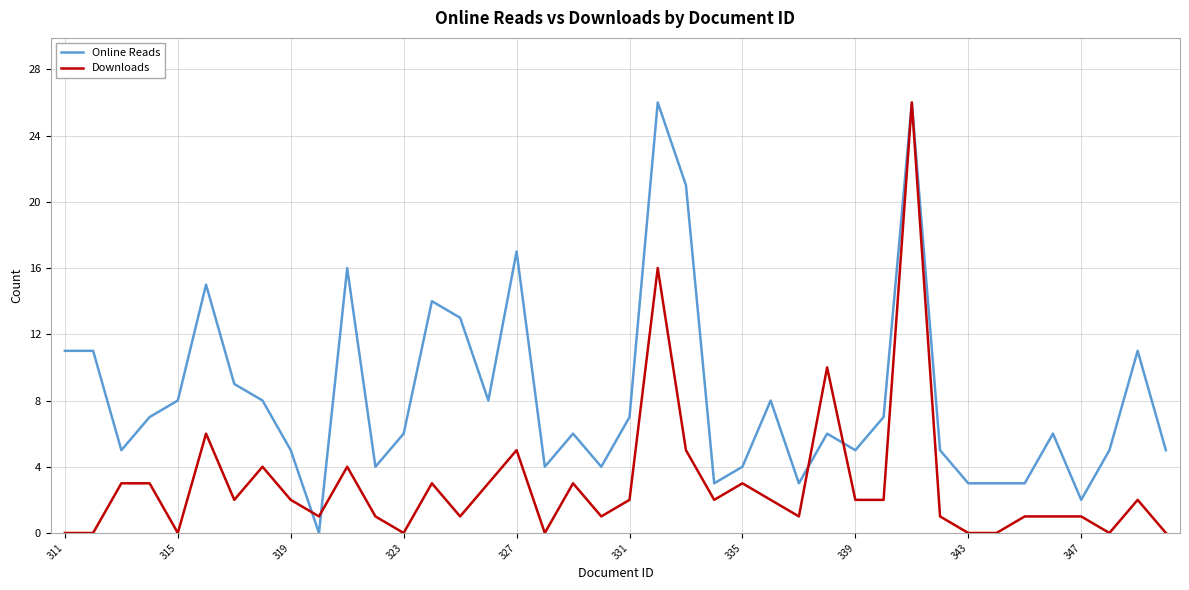

Rank the series by their average value, from highest to lowest.

Online Reads, Downloads